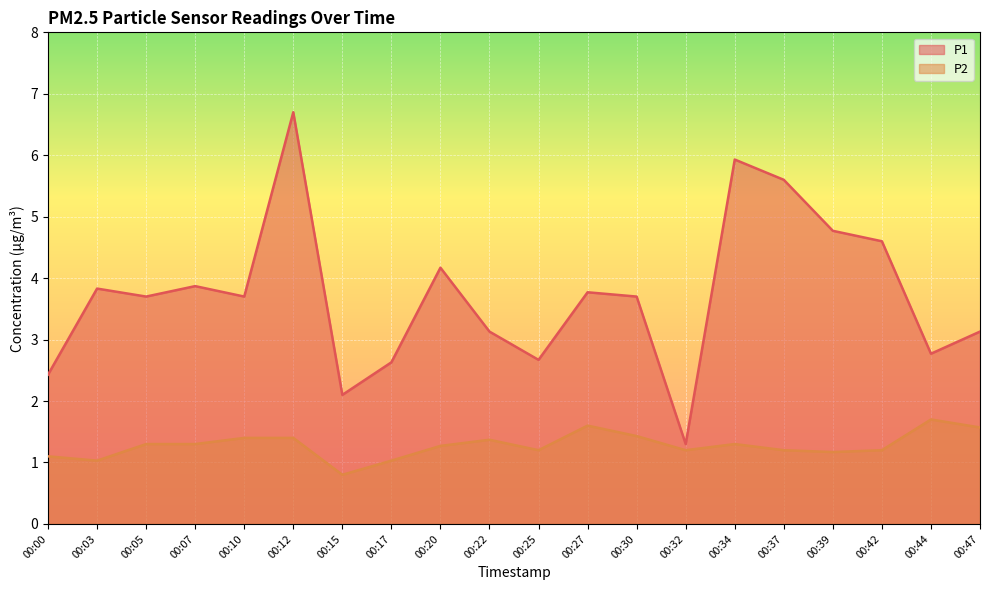

Between 00:17 and 00:00, which is larger?

00:17